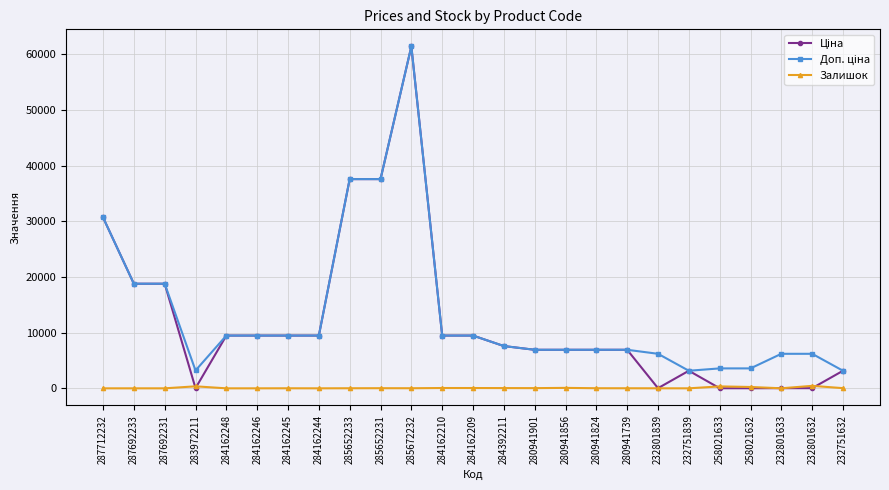

What is the maximum value shown in the chart?

61434.3